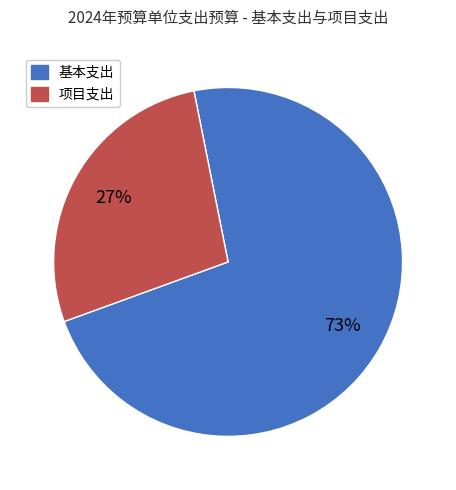

Rank the categories by value from highest to lowest.

基本支出, 项目支出